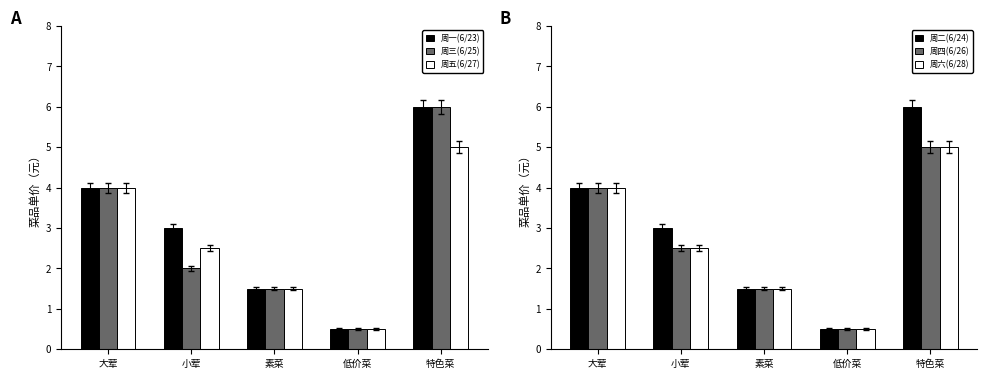

Is the value of 周五(6/27) at 素菜 greater than the value of 周六(6/28) at 小荤?

No